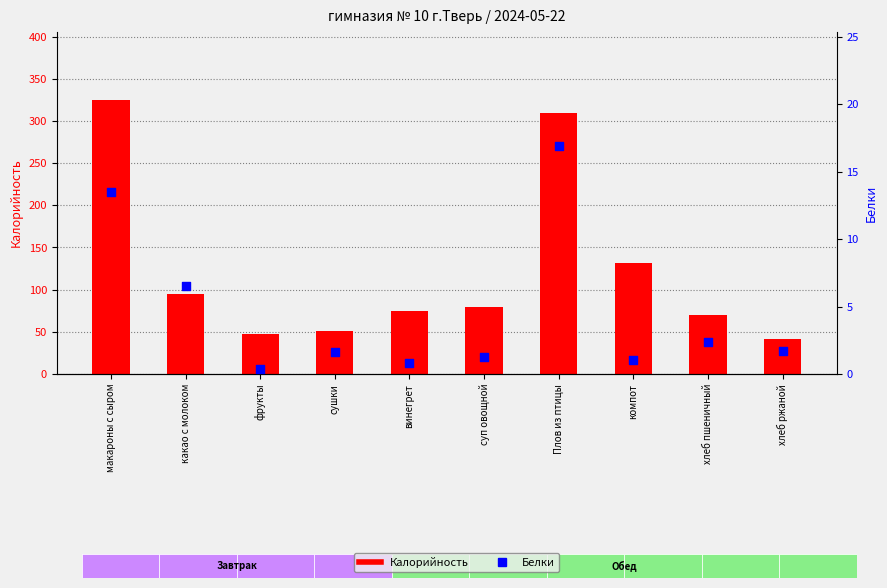

At which category is the sum across all series the highest?

макароны с сыром